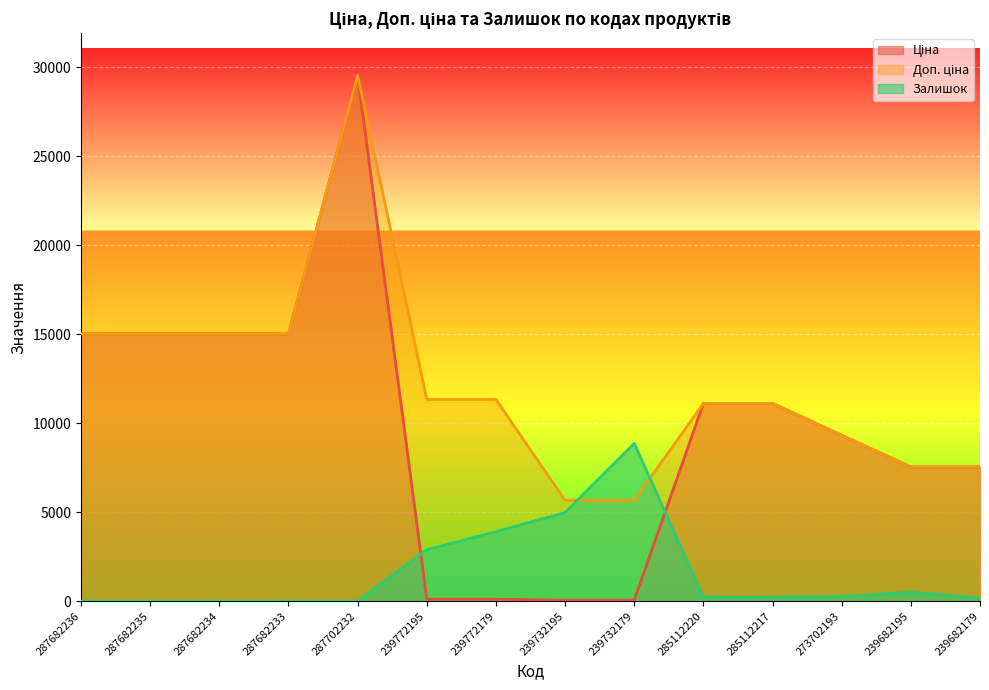

Which series has the largest total across all categories?

Доп. ціна